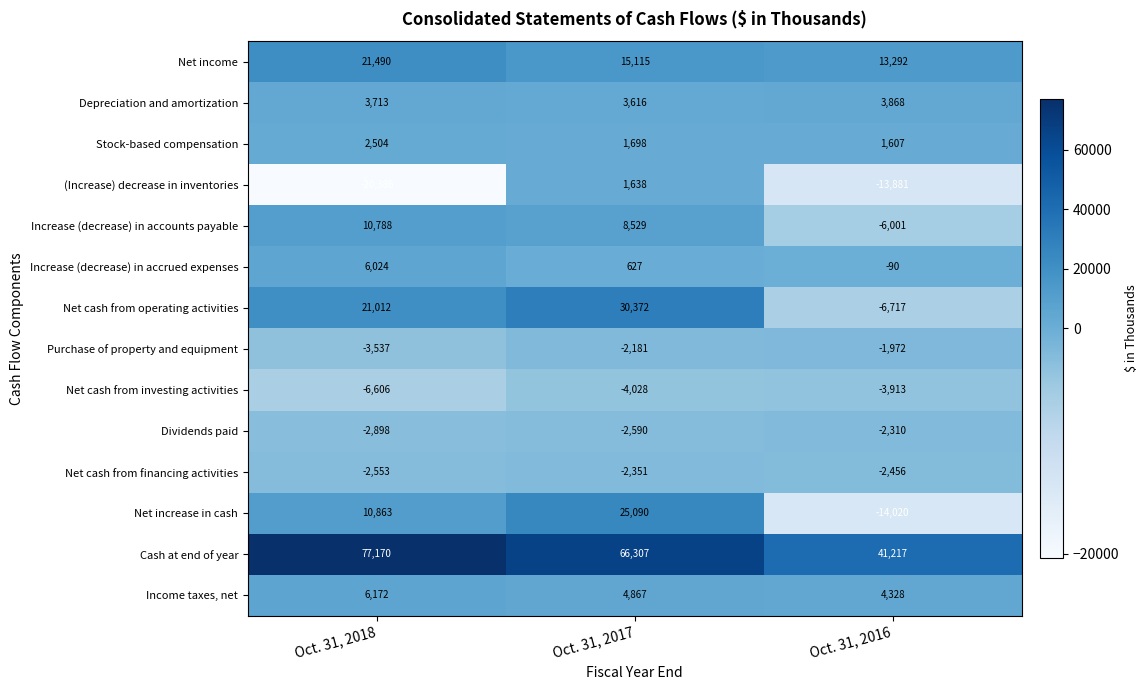

List the series in order of their peak value, lowest first.

Net cash from investing activities, Net cash from financing activities, Dividends paid, Purchase of property and equipment, (Increase) decrease in inventories, Stock-based compensation, Depreciation and amortization, Increase (decrease) in accrued expenses, Income taxes, net, Increase (decrease) in accounts payable, Net income, Net increase in cash, Net cash from operating activities, Cash at end of year